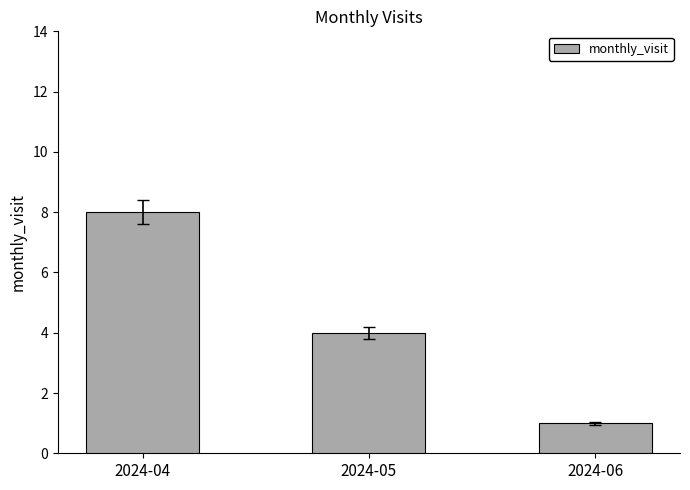

Which category has the highest value across all series?

2024-04